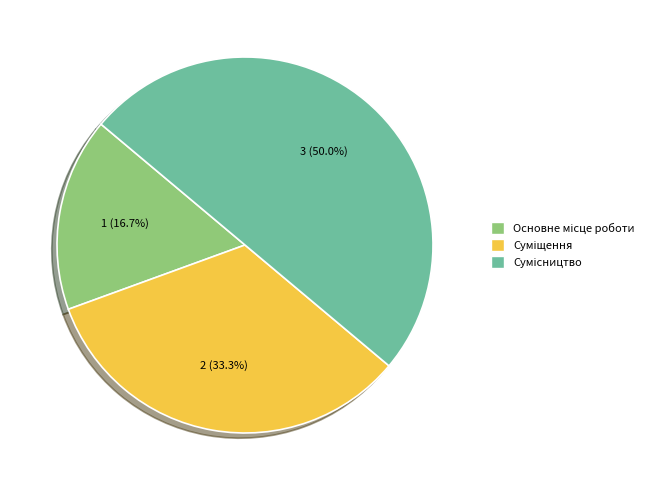

What is the change in value from Основне місце роботи to Суміщення?

+1